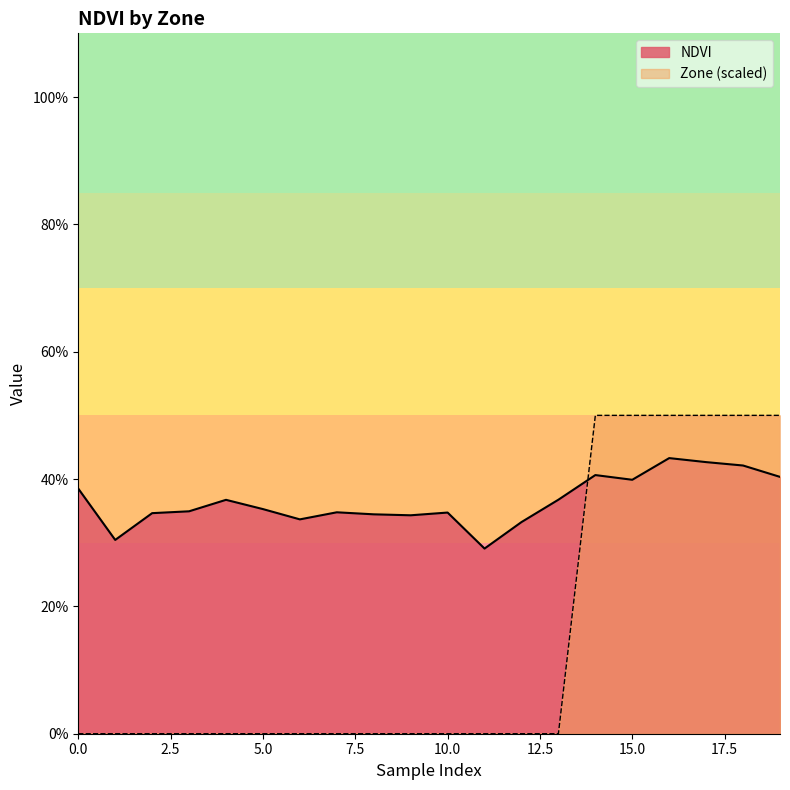

How many positive values does the Zone series have?

6